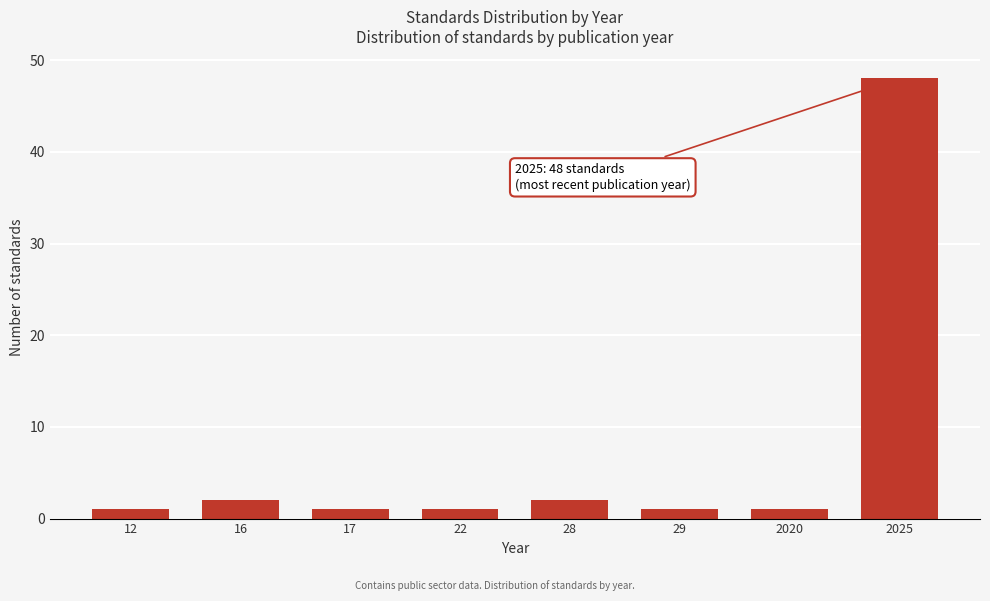

Reading left to right, list all the values displayed in this chart.

1	2	1	1	2	1	1	48